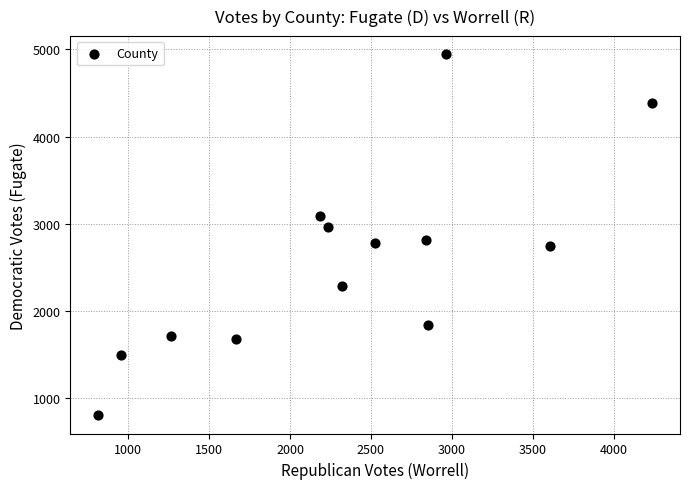

What is the range of Y values (max minus min)?

4141